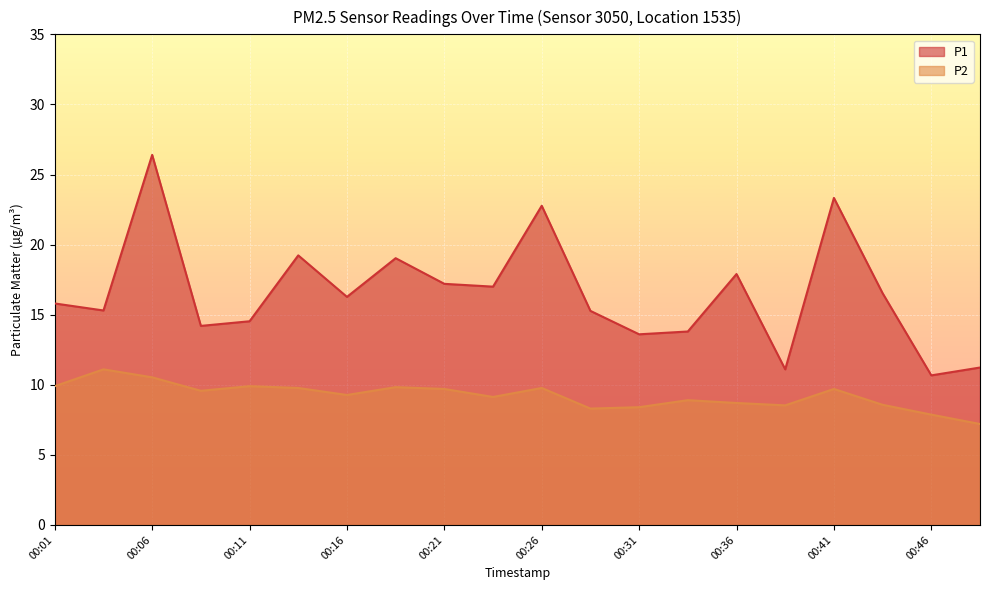

What is the average value of the P1 series?

16.6